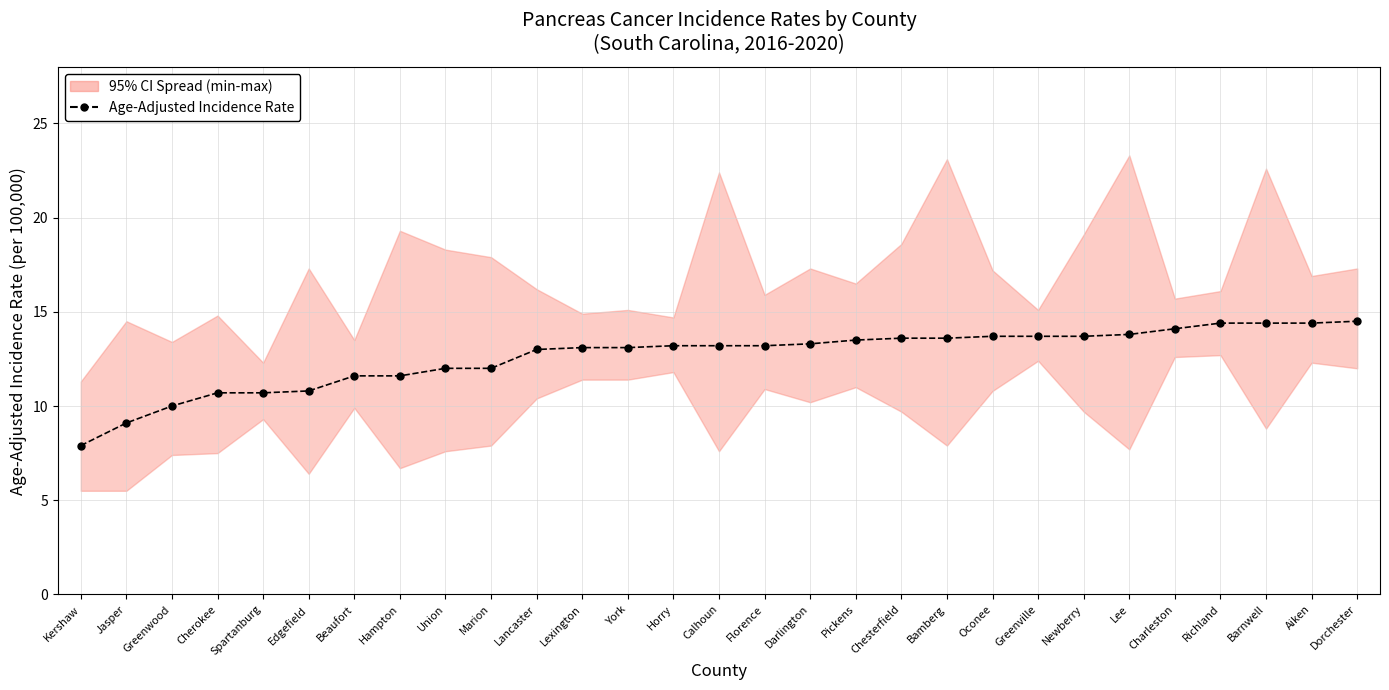

Which label corresponds to the smallest value in the chart?

Kershaw